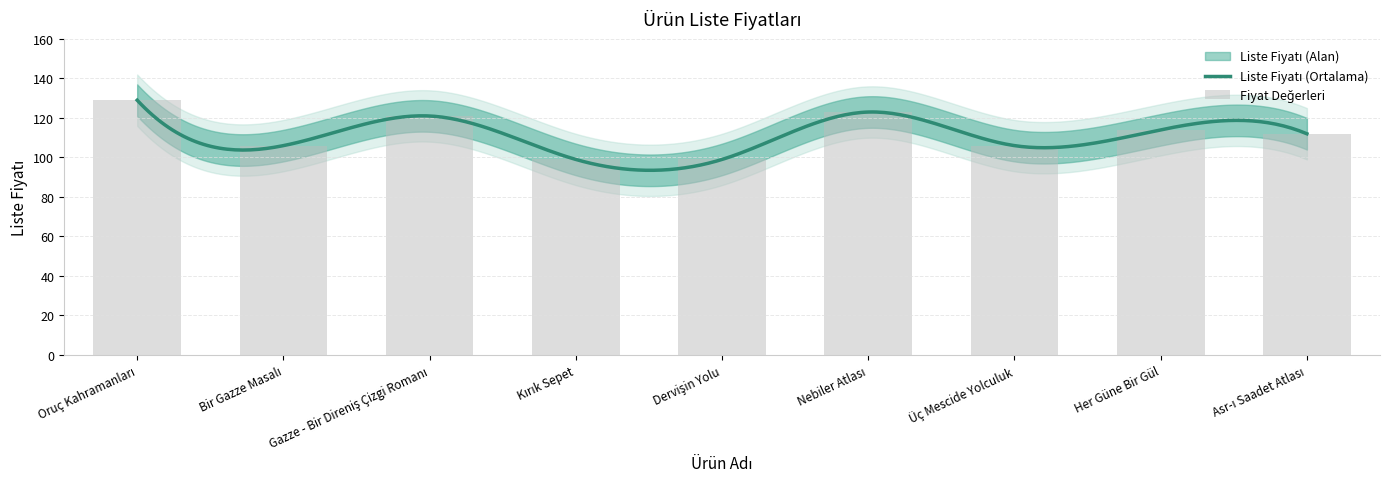

Reading left to right, transcribe all the data shown in this chart.

129	106	121	99	99	123	106	114	112